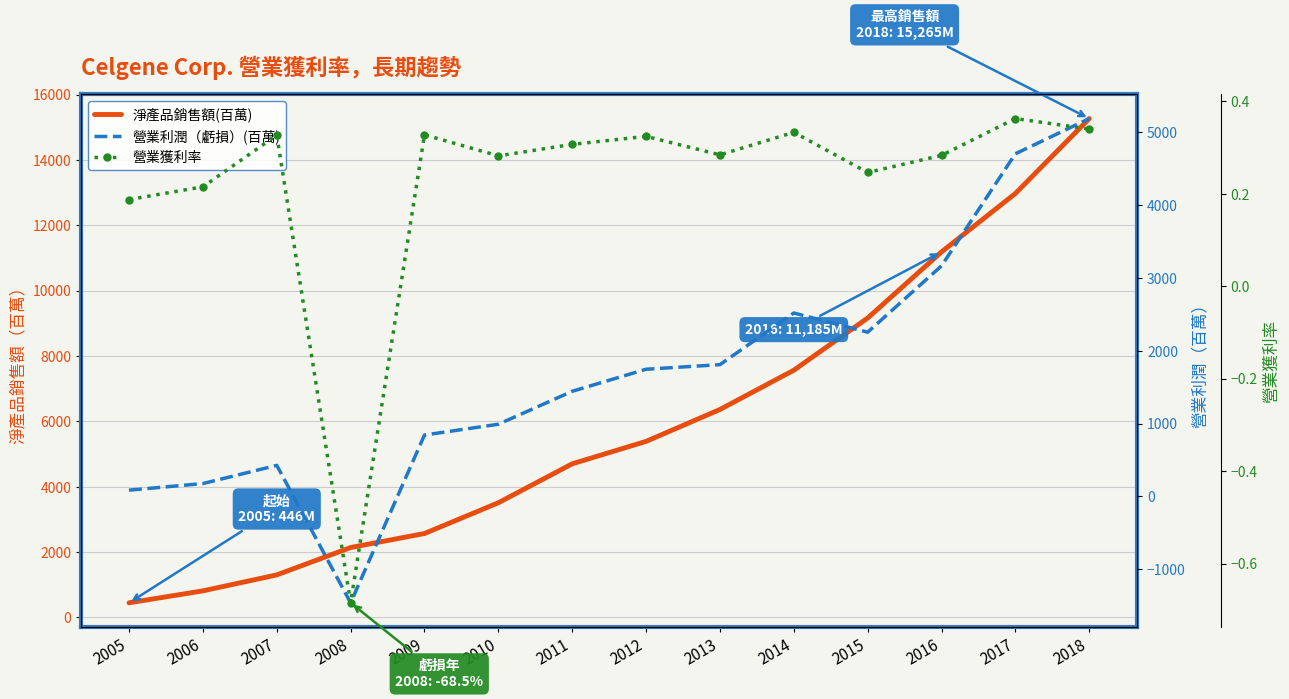

True or false: 淨產品銷售額(百萬) and 營業獲利率 intersect in this chart.

False